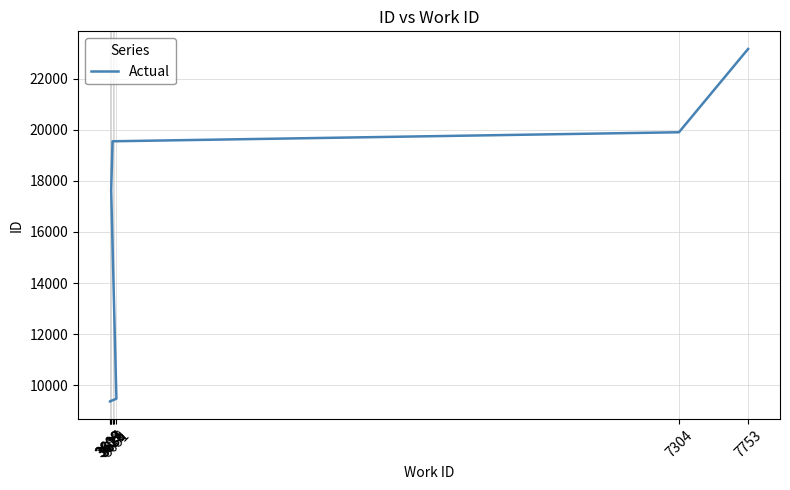

Where does the data first go above 9477?

3617